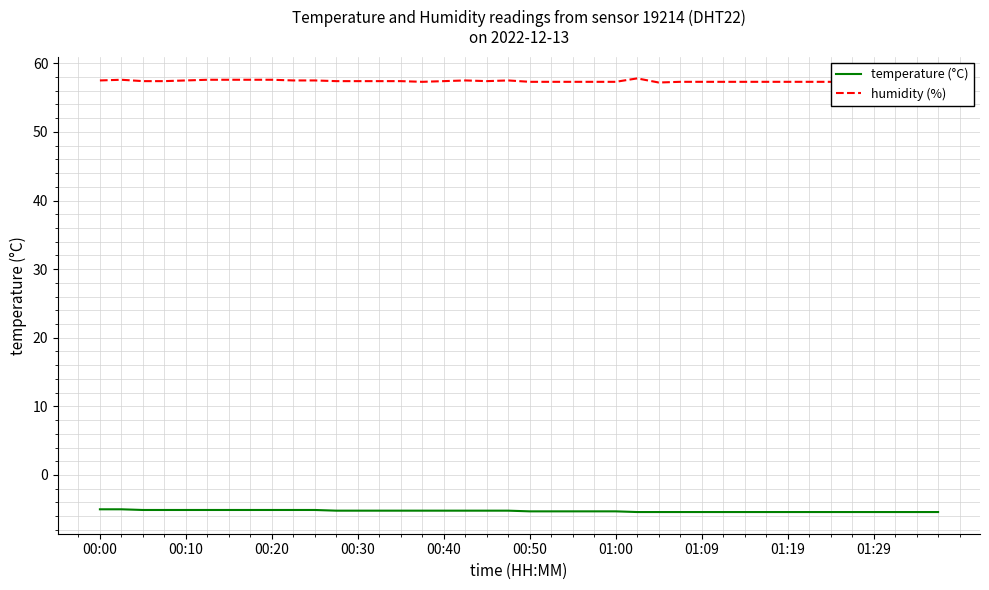

Rank the series by their average value, from highest to lowest.

humidity (%), temperature (°C)